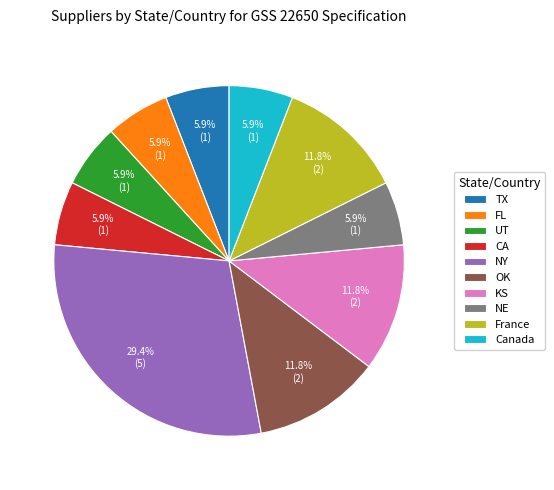

What portion of the pie excludes OK?

88.2%